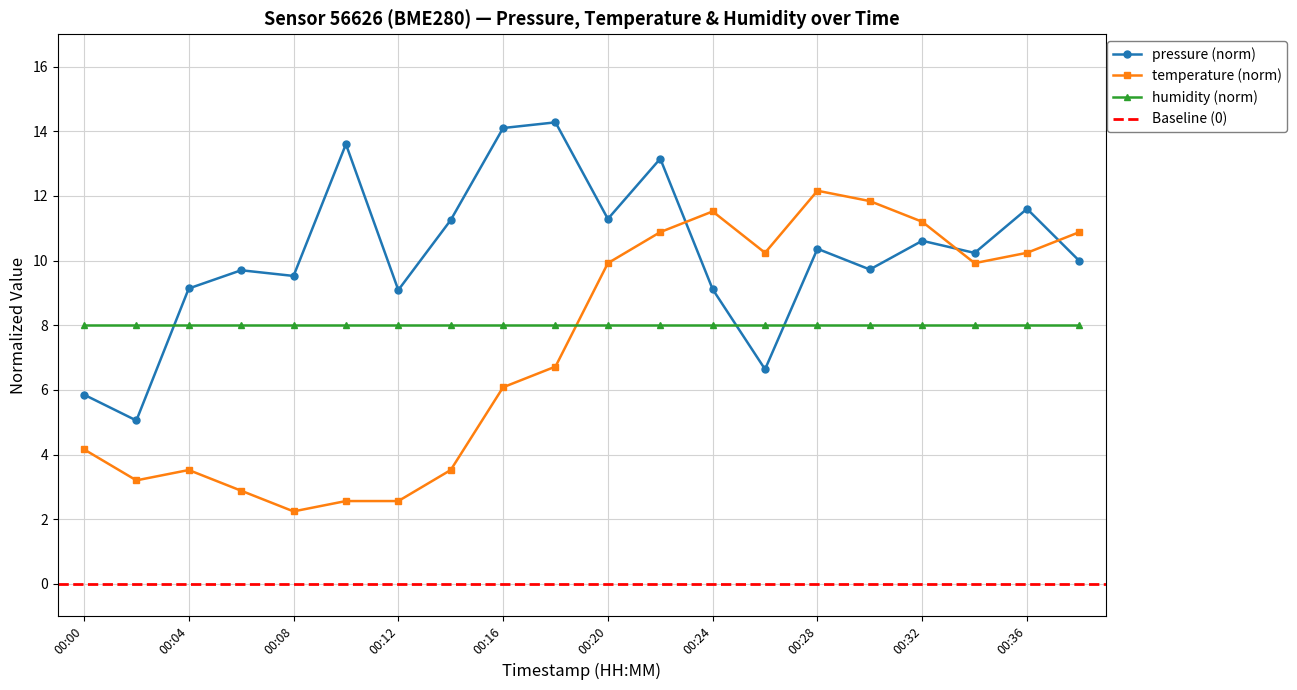

The value of temperature at 00:10 is 2.6. True or false?

True